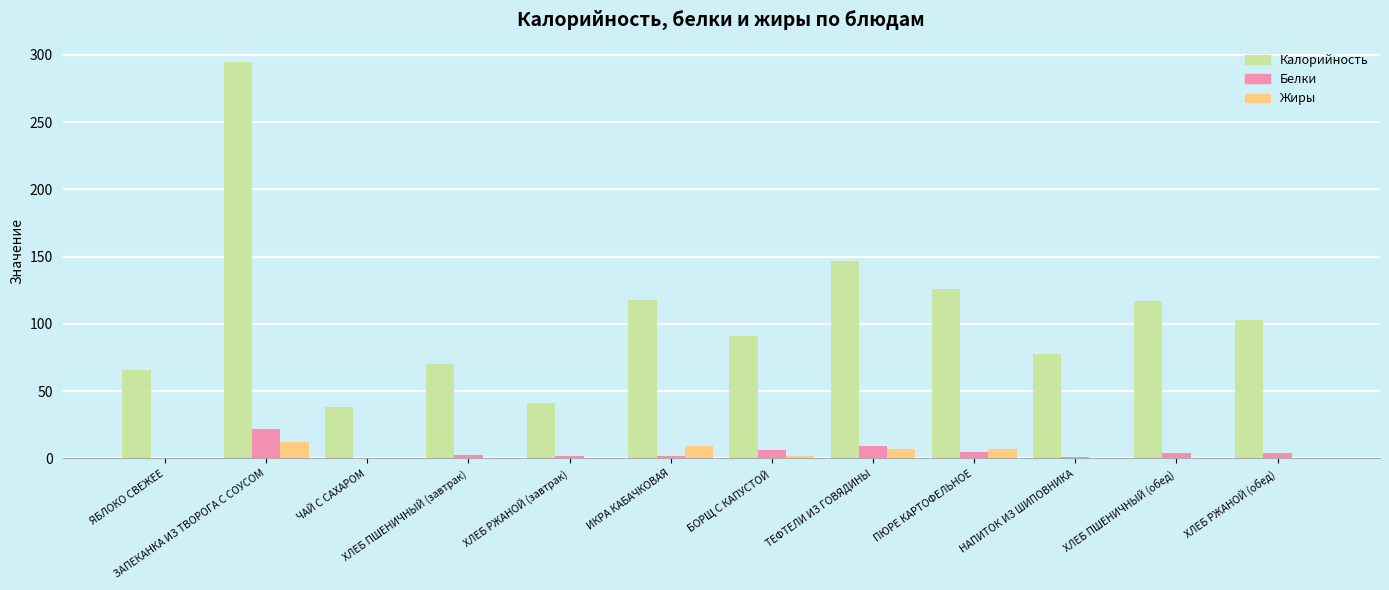

Count the number of categories in the chart.

12